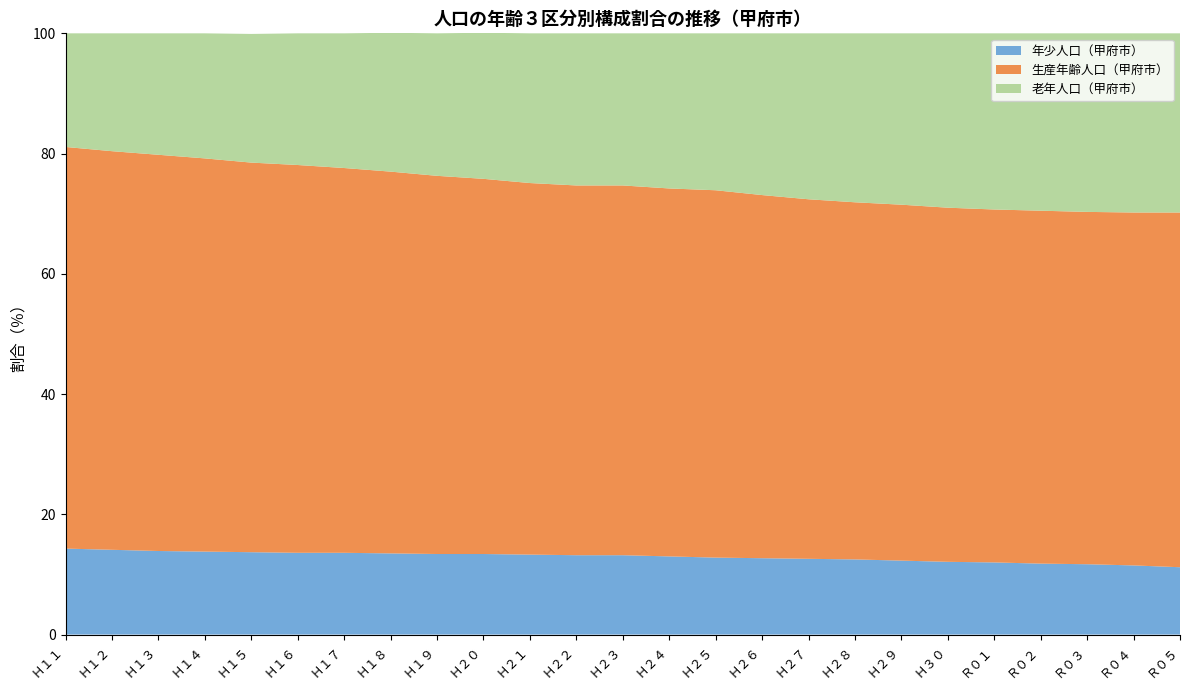

Reading right to left, list all the values displayed in this chart.

年少人口（甲府市）: 11.2	11.5	11.7	11.8	12.0	12.1	12.3	12.5	12.6	12.7	12.8	13.0	13.2	13.2	13.3	13.4	13.4	13.5	13.6	13.6	13.7	13.8	13.9	14.1	14.3
生産年齢人口（甲府市）: 59.0	58.7	58.6	58.7	58.7	58.9	59.2	59.4	59.8	60.4	61.1	61.2	61.5	61.5	61.8	62.4	62.9	63.5	64.0	64.5	64.8	65.4	65.9	66.3	66.8
老年人口（甲府市）: 29.8	29.8	29.7	29.5	29.3	29.0	28.5	28.1	27.6	26.9	26.1	25.8	25.3	25.3	24.9	24.3	23.7	23.1	22.4	21.9	21.4	20.8	20.2	19.6	18.9